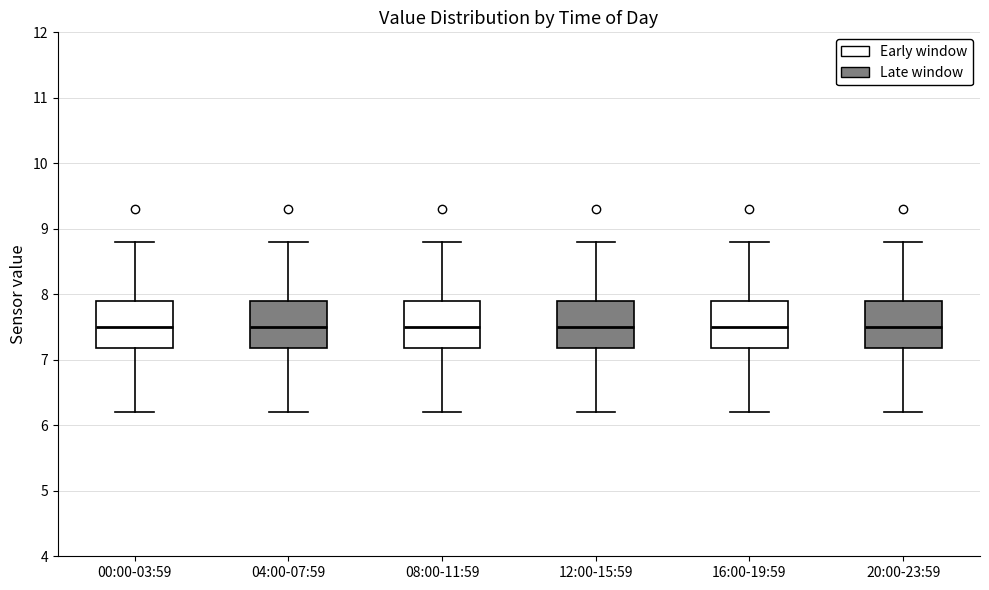

Reading left to right, read every box against the y-axis: the position of its median line, the range the box covers, and the ends of its whiskers. The values are not printed on the chart, so give them approximately, as read against the axis.

00:00-03:59: median 7.5, box 7.2 to 7.9, whiskers 6.2 to 8.8
04:00-07:59: median 7.5, box 7.2 to 7.9, whiskers 6.2 to 8.8
08:00-11:59: median 7.5, box 7.2 to 7.9, whiskers 6.2 to 8.8
12:00-15:59: median 7.5, box 7.2 to 7.9, whiskers 6.2 to 8.8
16:00-19:59: median 7.5, box 7.2 to 7.9, whiskers 6.2 to 8.8
20:00-23:59: median 7.5, box 7.2 to 7.9, whiskers 6.2 to 8.8